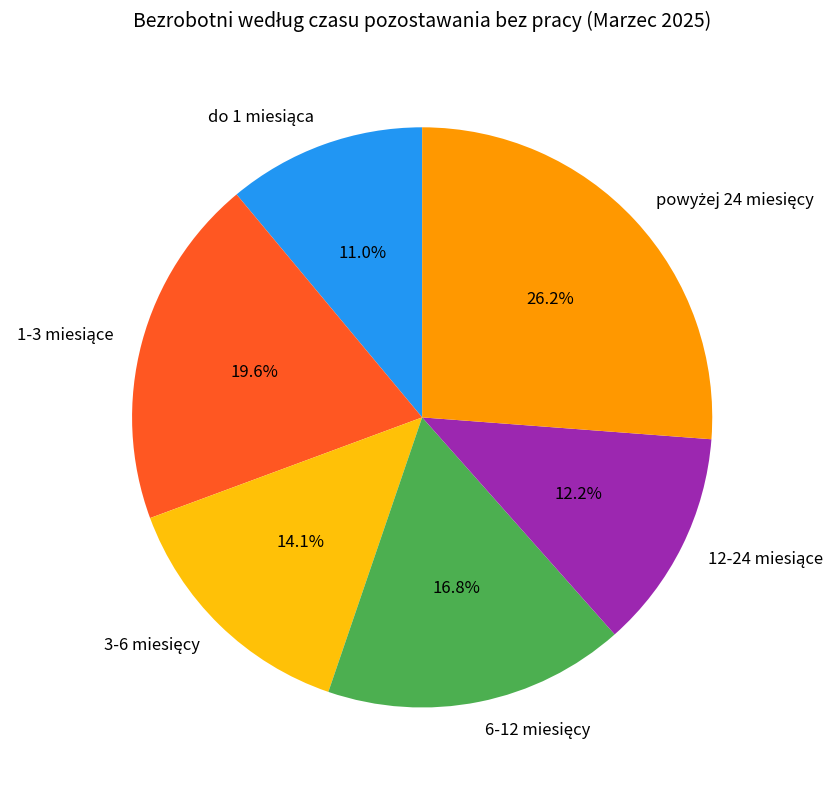

Is there any slice that represents more than half of the pie?

No